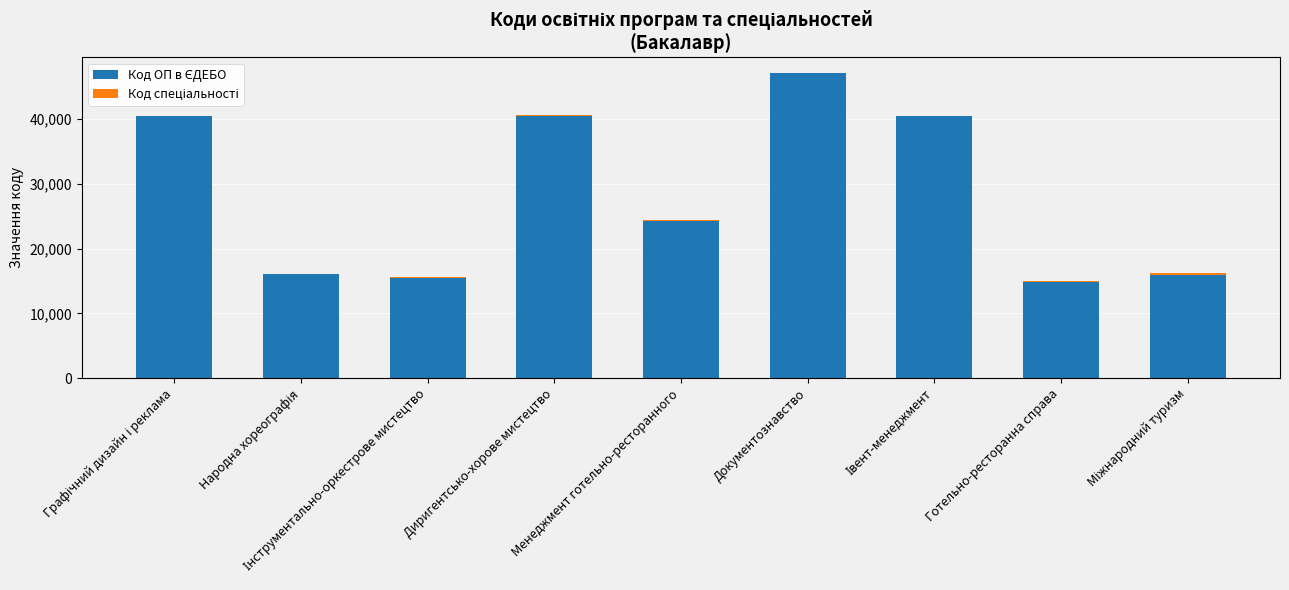

At which category is the sum across all series the highest?

Документознавство